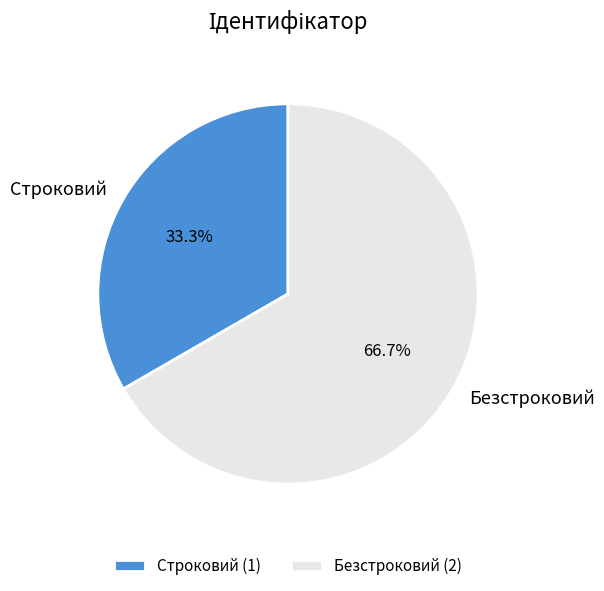

True or false: Строковий accounts for 33% of the total.

True